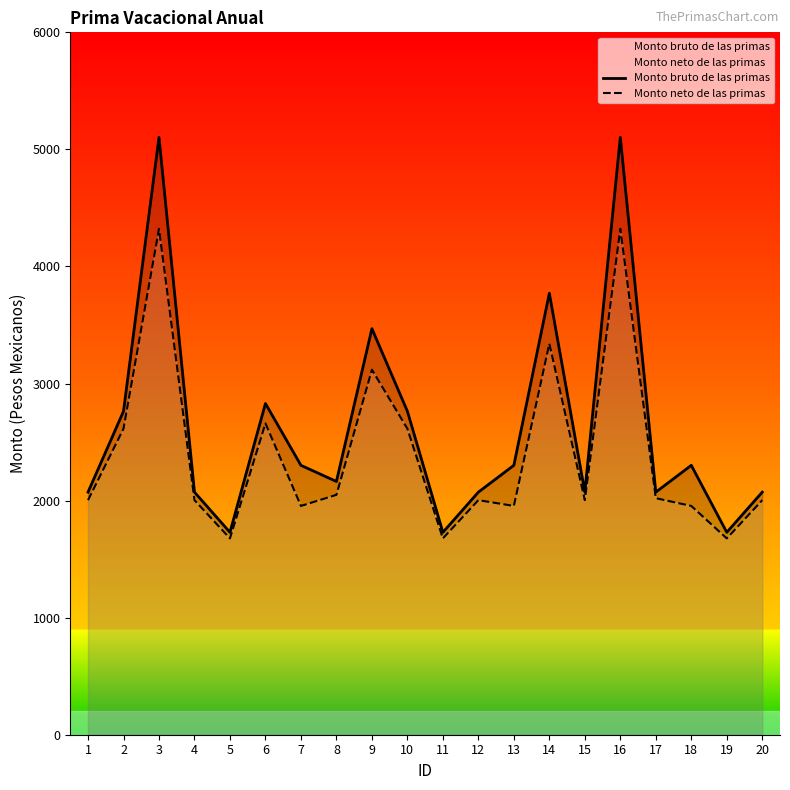

Where is the first local maximum for Monto neto de las primas?

3